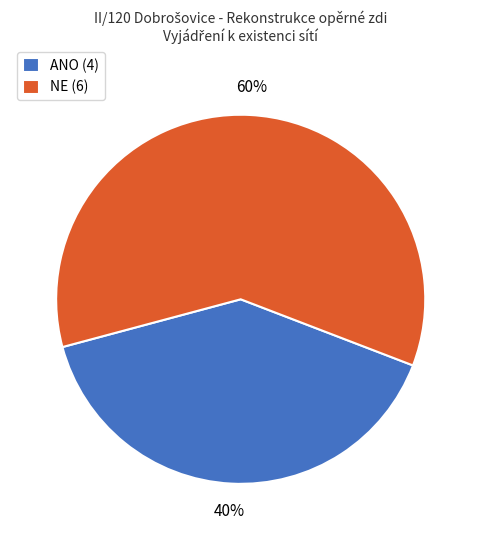

Which slice represents more than half of the pie?

NE